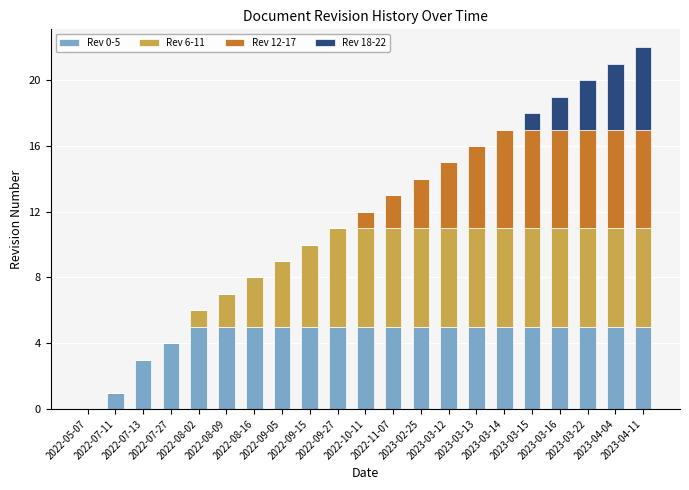

What is the difference between the maximum and minimum values in the Rev 0-5 series?

5